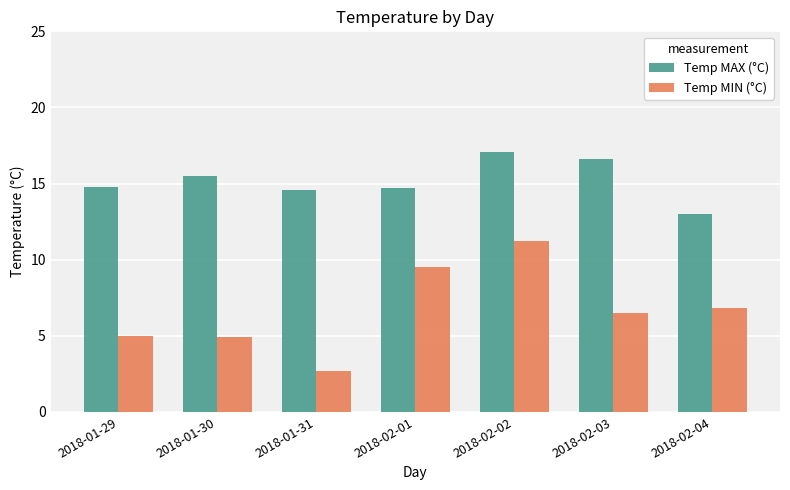

Is it true that Temp MAX (°C) equals 14.7 at 2018-02-01?

True